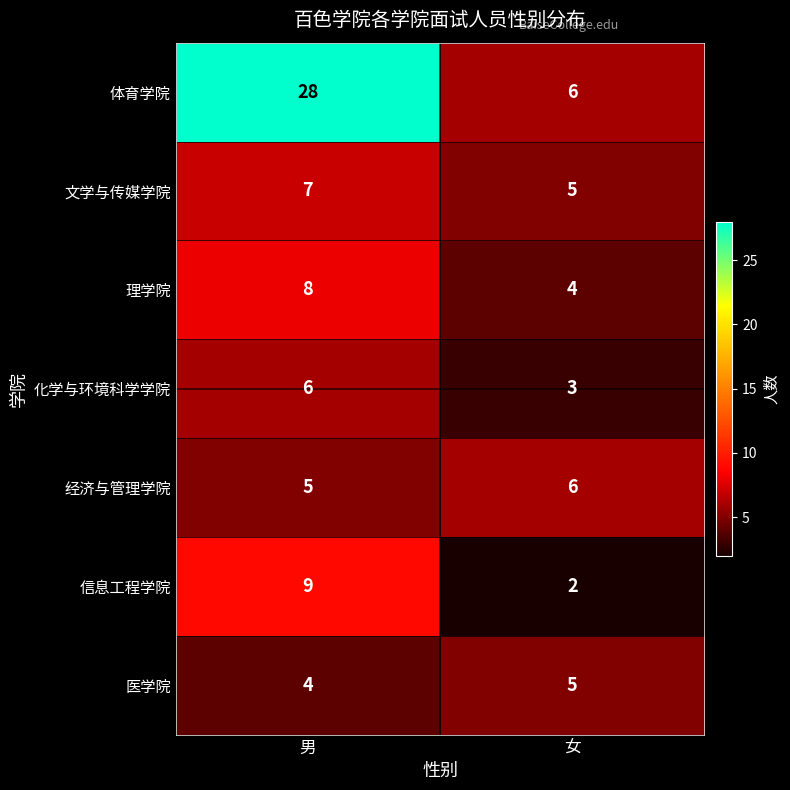

Between 男 and 女, which series saw the biggest shift?

体育学院